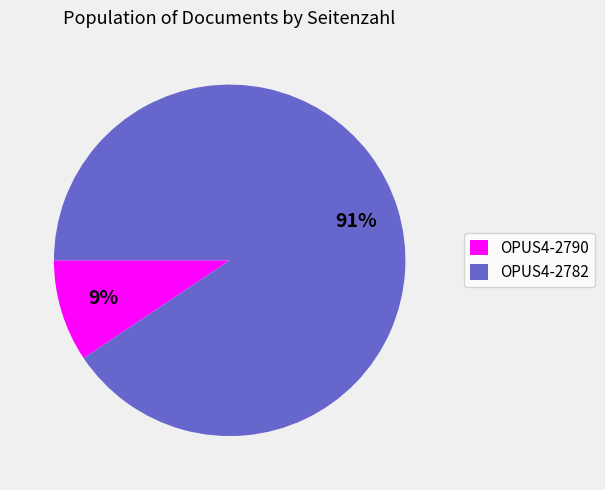

What percentage is the OPUS4-2790 slice, to the nearest percent?

9%